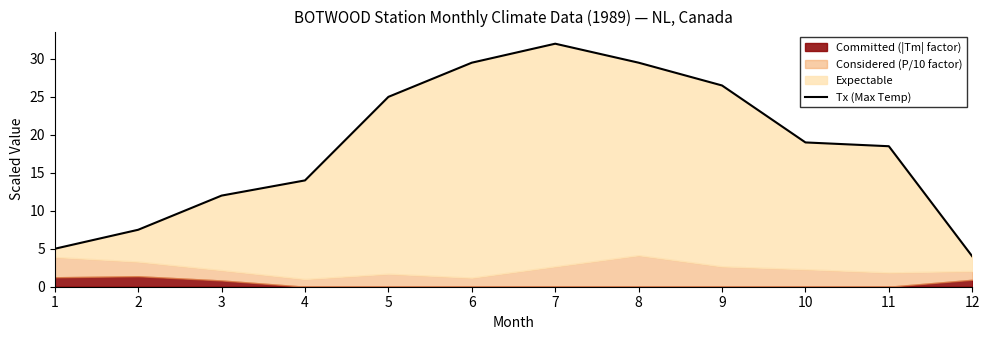

What is the ratio of the value at 5 to the value at 2?

3.3